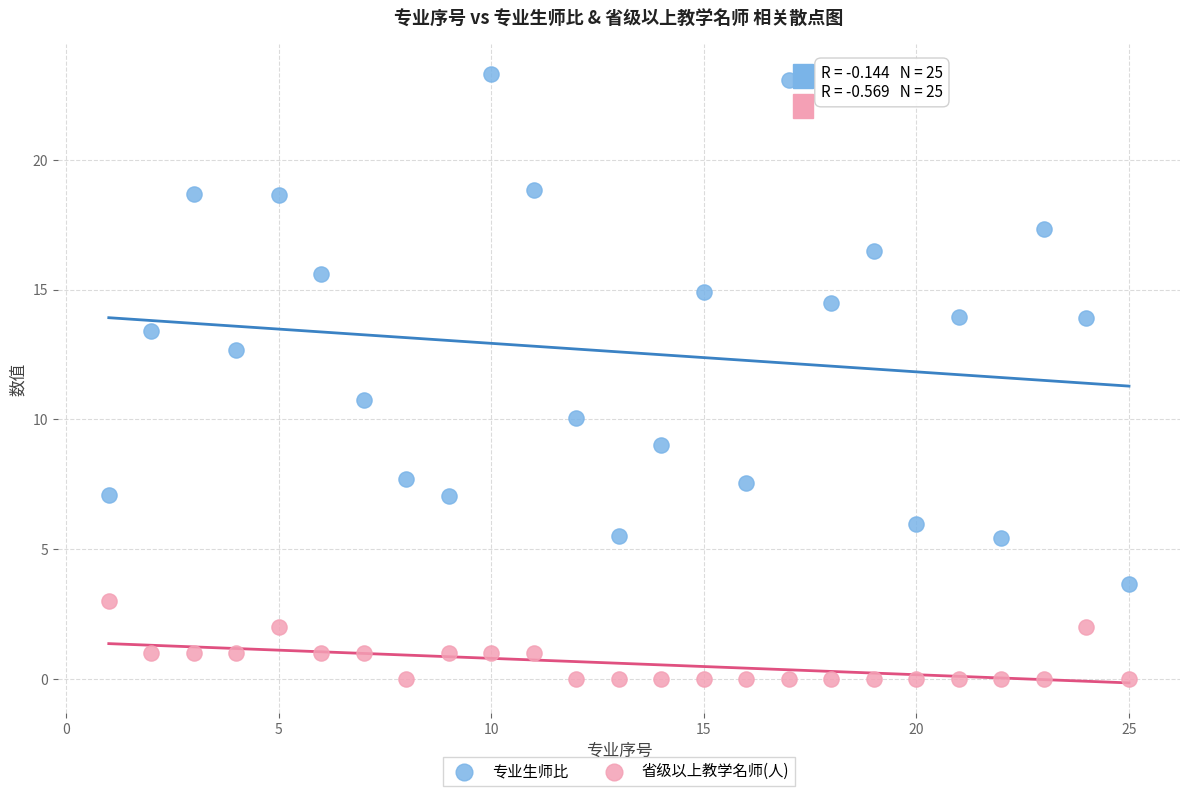

What is the X range (max minus min) for the scatter plot?

24.0